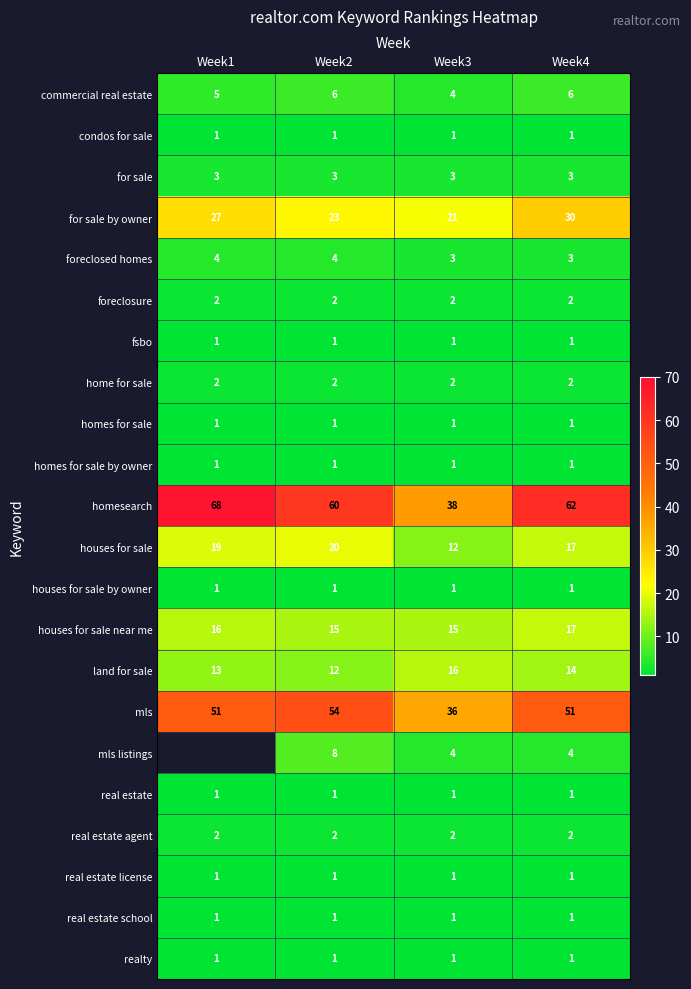

Between Week3 and Week4, which series saw the biggest shift?

homesearch